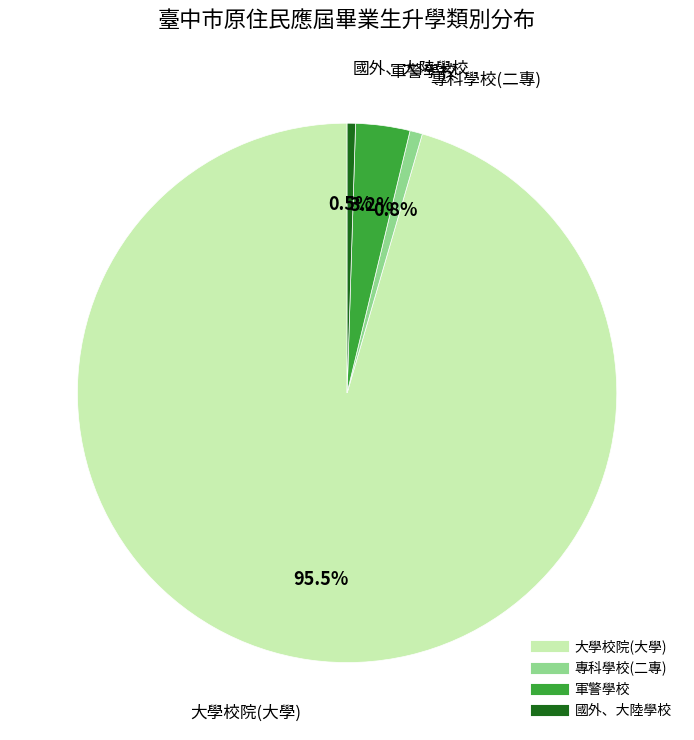

Combined, what portion of the pie is 大學校院(大學) and 專科學校(二專)?

96.2%